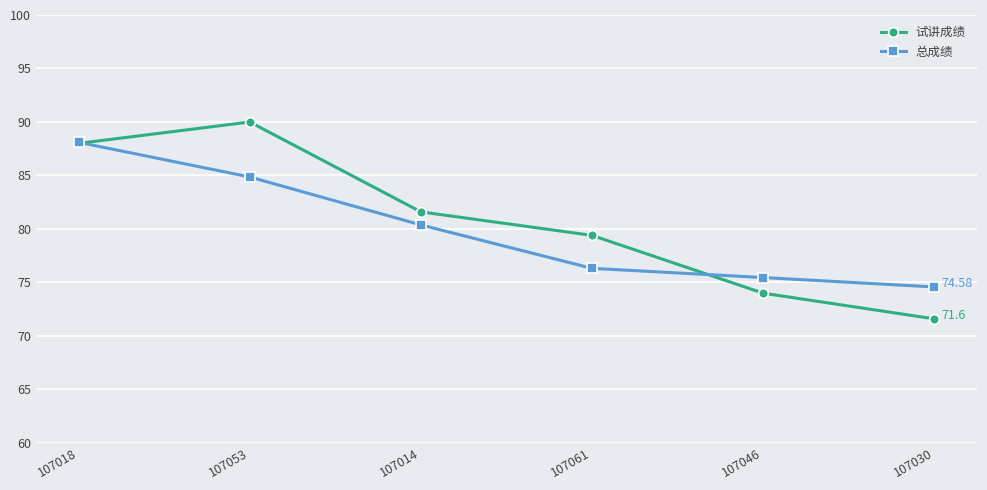

Is it true that 试讲成绩 equals 161.2 at 107053?

False